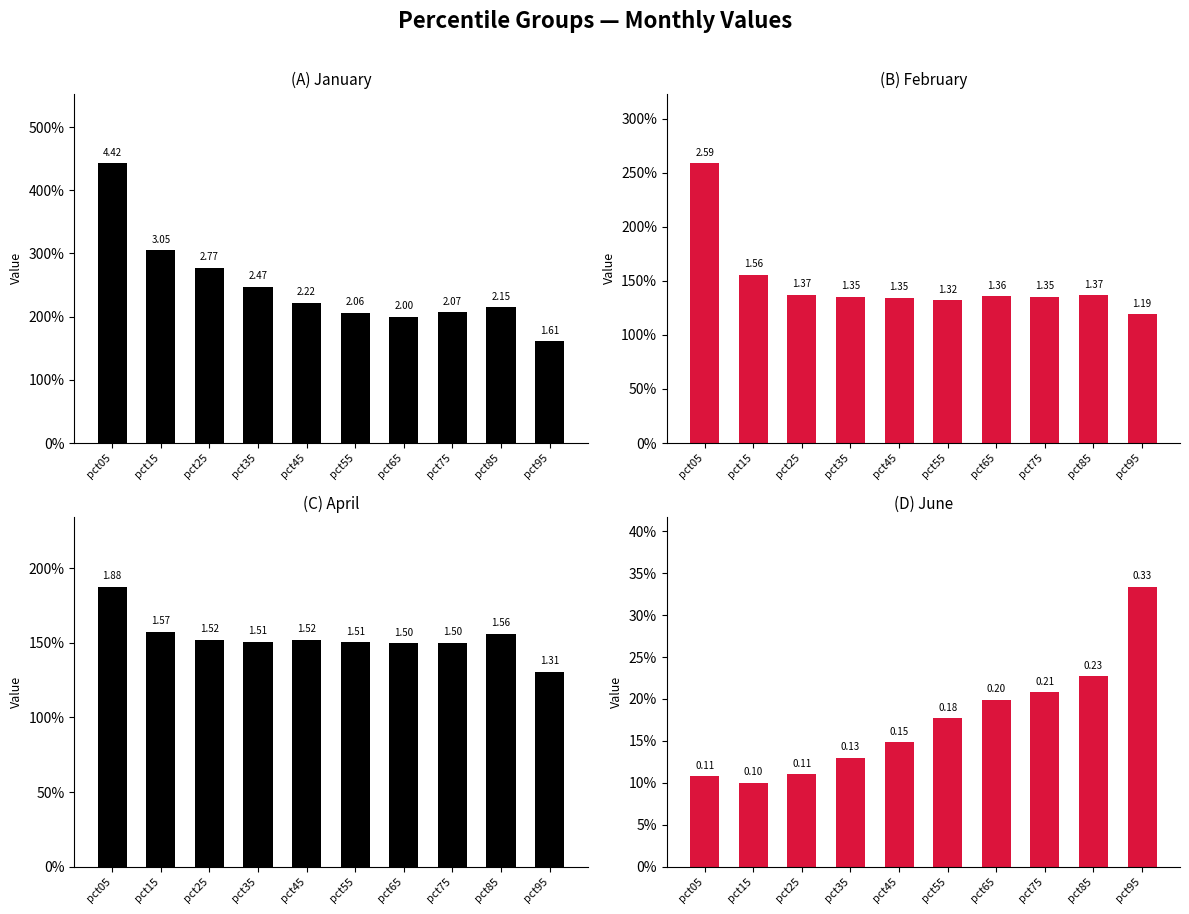

What is the value of the (C) April bar at the 3rd from the left?

1.5